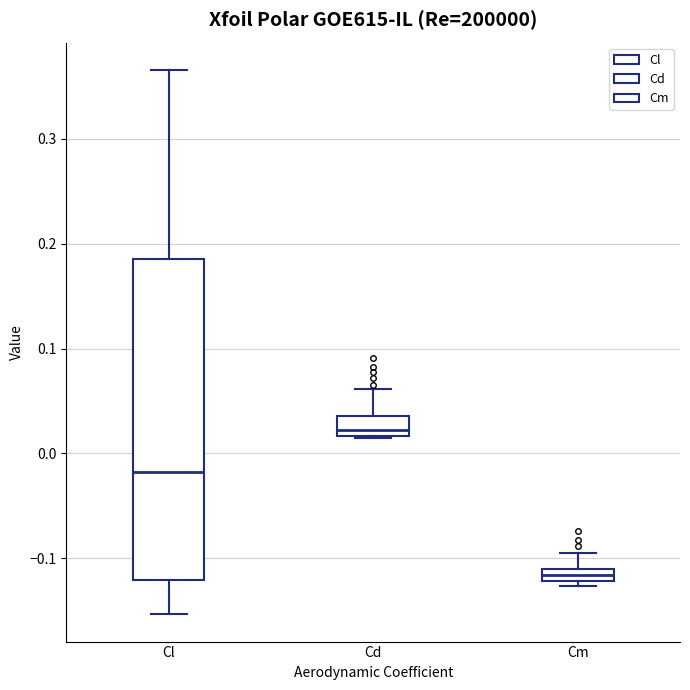

Where is the upper edge of the box for Cm on the y-axis? The values are not printed on the chart, so give them approximately, as read against the axis.

-0.11